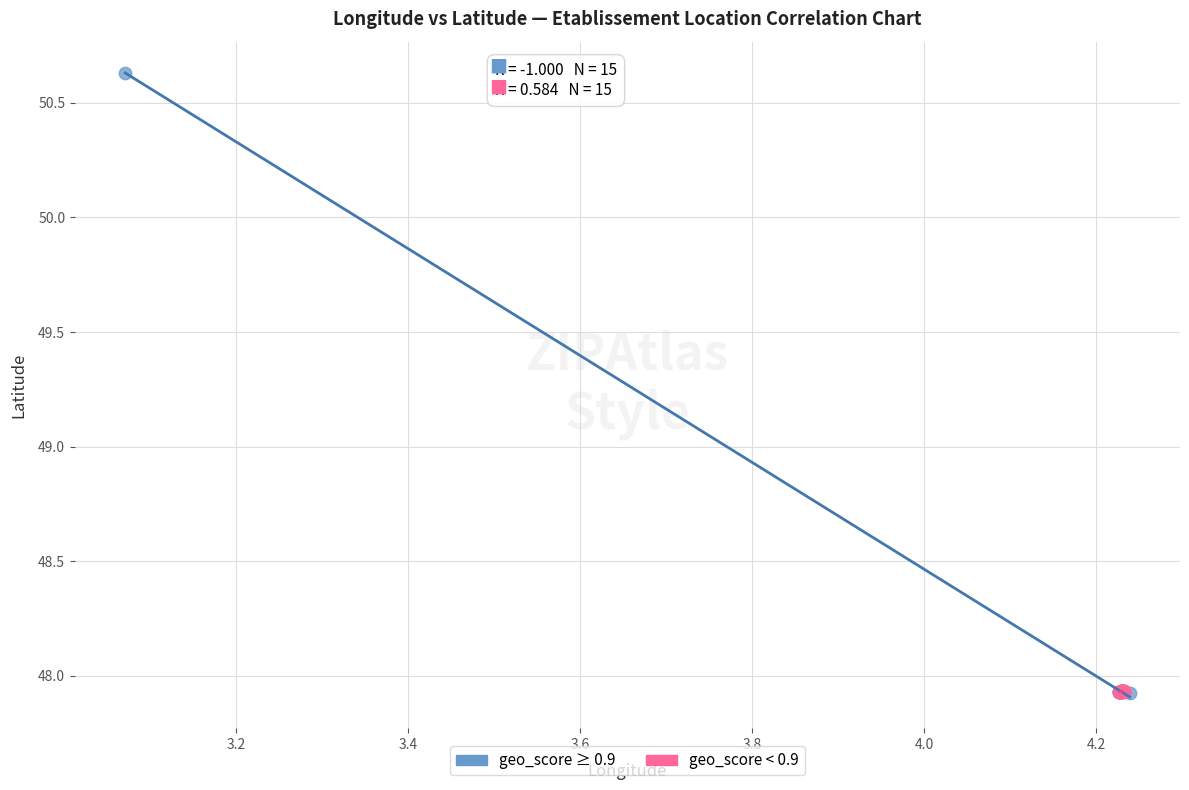

Which series has the widest spread of Y values?

geo_score ≥ 0.9